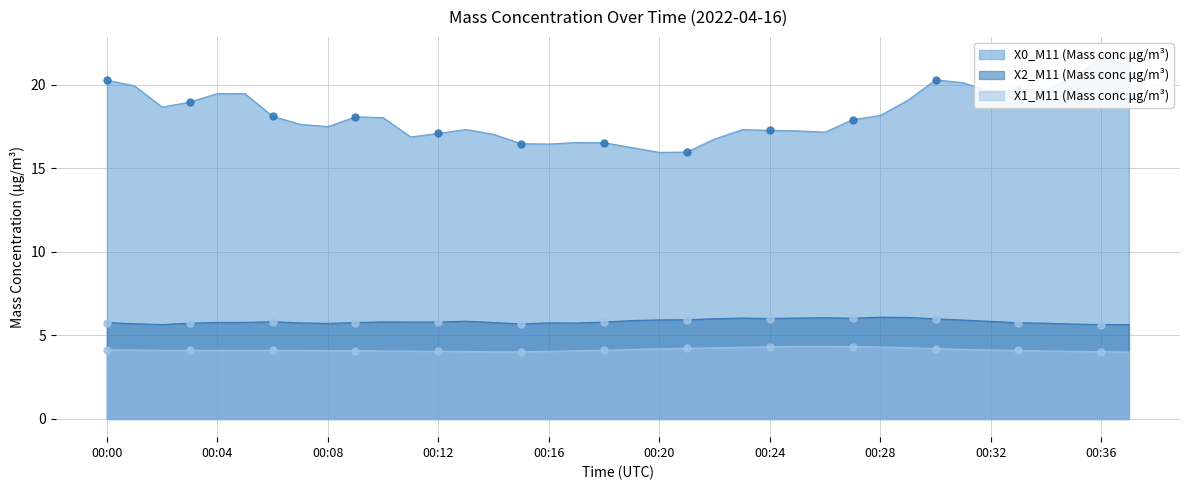

Which series has the widest spread of values?

X0_M11 (Mass conc μg/m³)